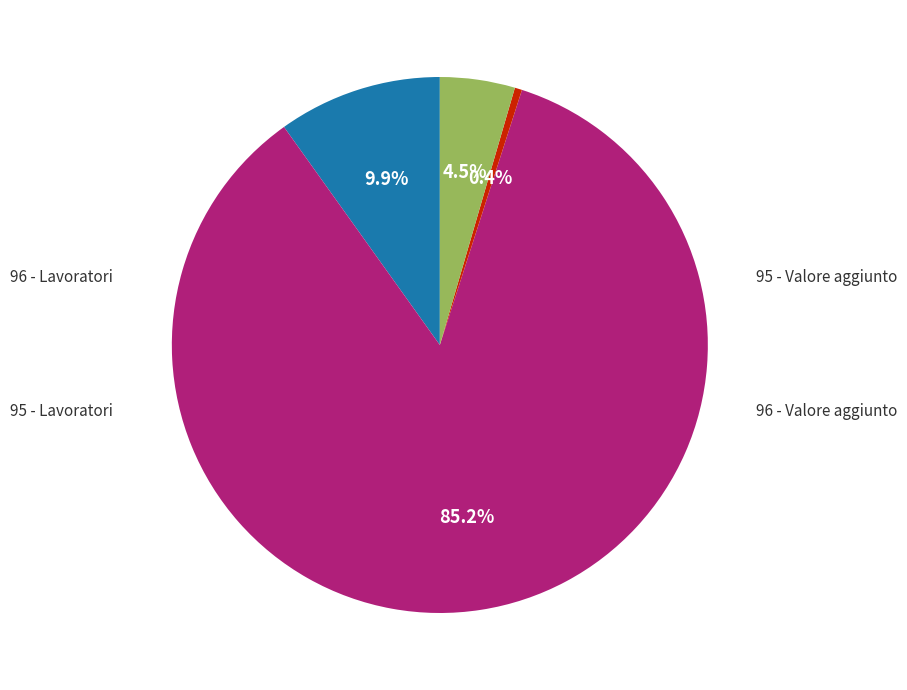

How many slices are in this pie chart?

4